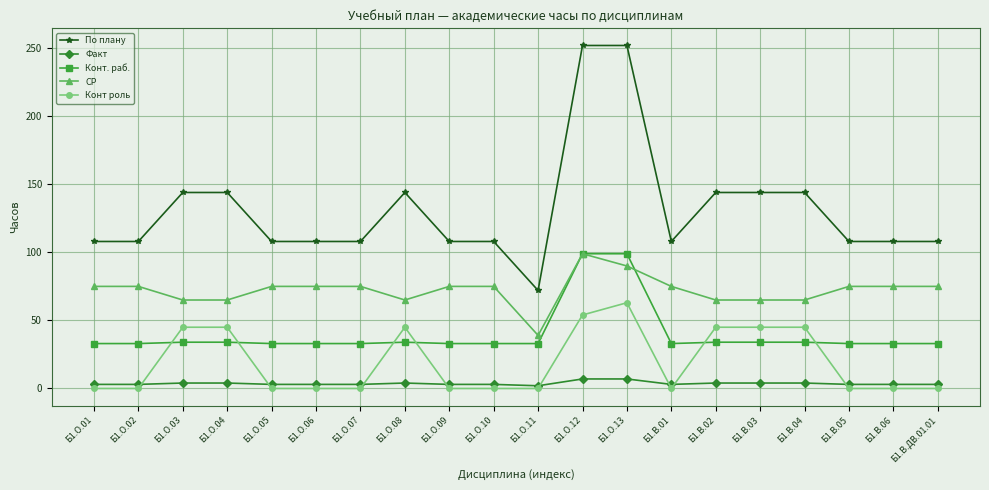

Which series has the largest total across all categories?

По плану